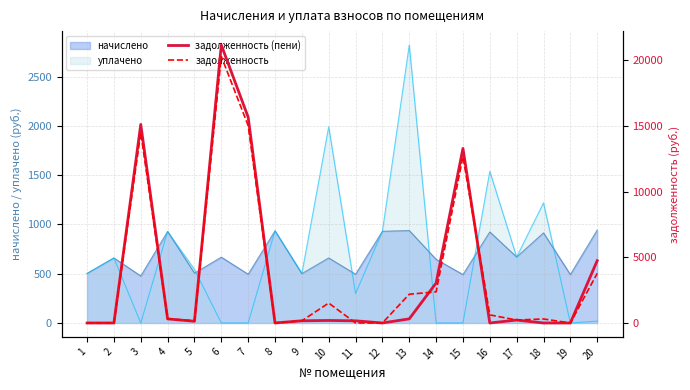

Where is задолженность (пени) nearest to the value 10585?

15